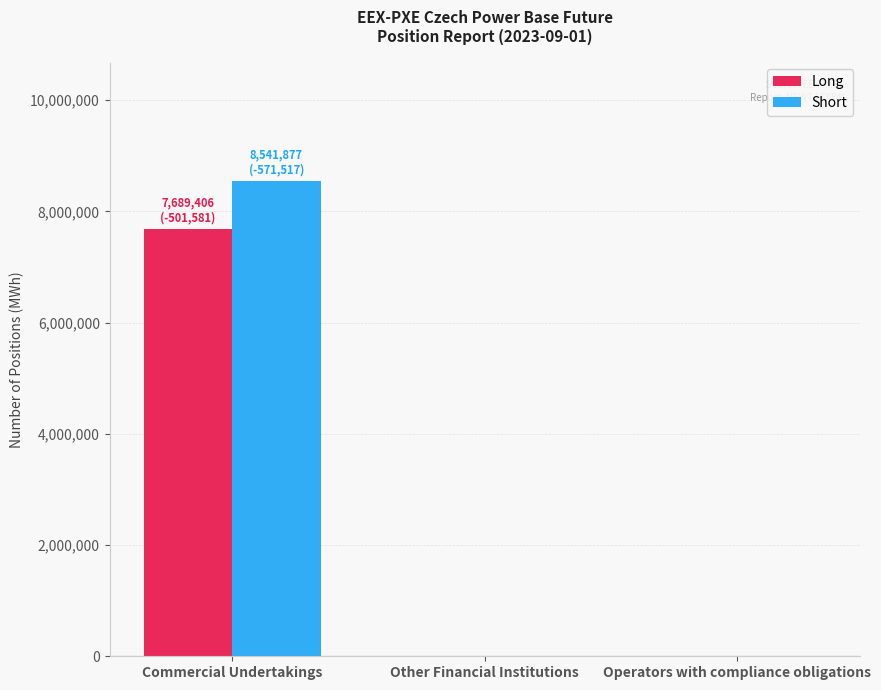

What is the total value across all series at Commercial Undertakings?

16231283